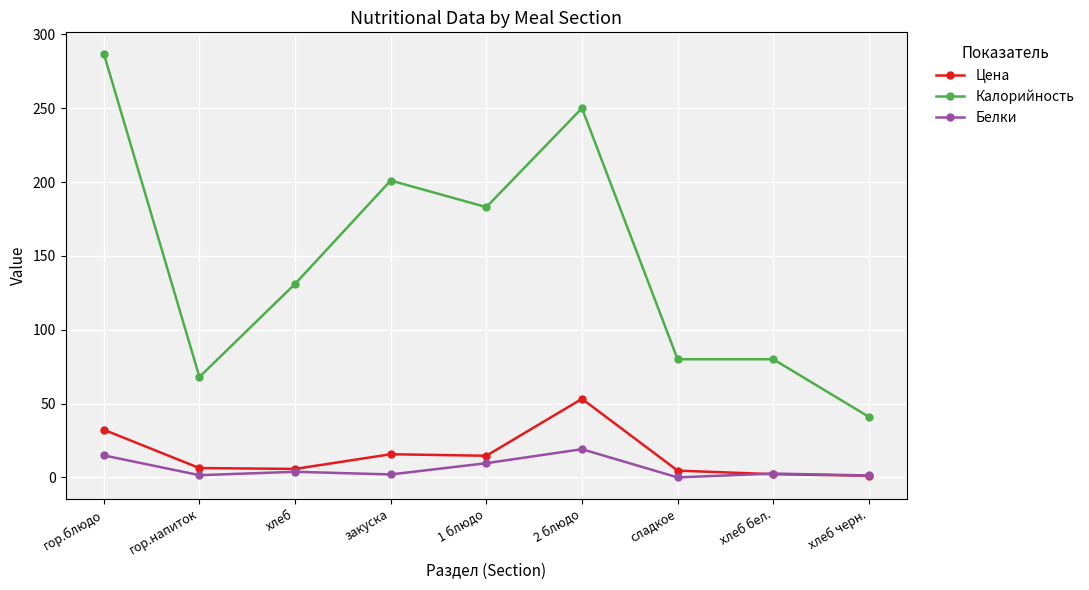

How many lines are shown in the chart?

3